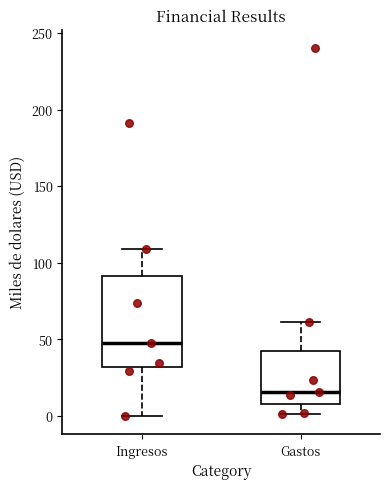

Where does the upper whisker of the box for Gastos end on the y-axis? The values are not printed on the chart, so give them approximately, as read against the axis.

60